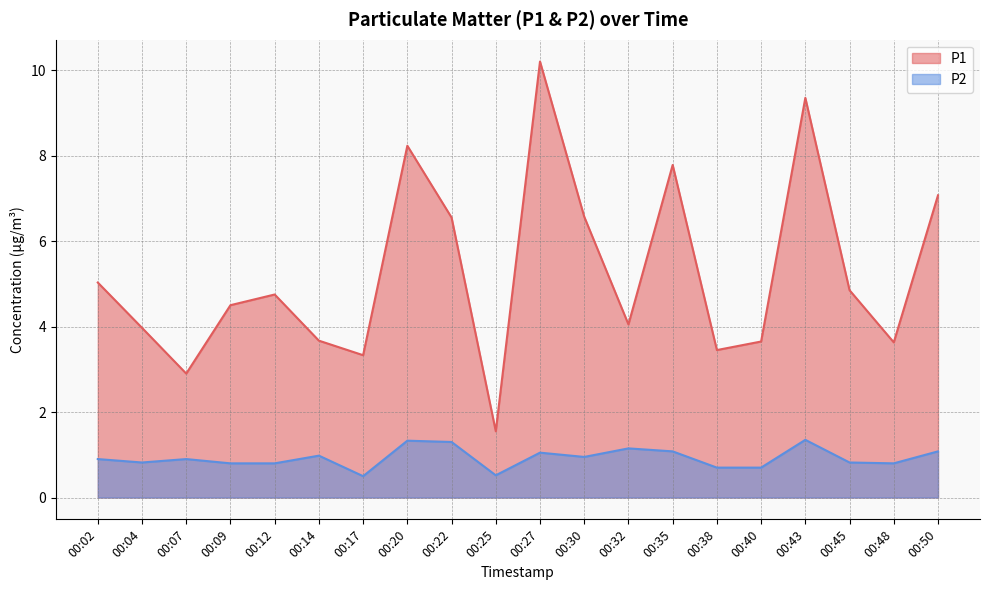

What is the spread (max minus min) of values at 00:40?

3.0